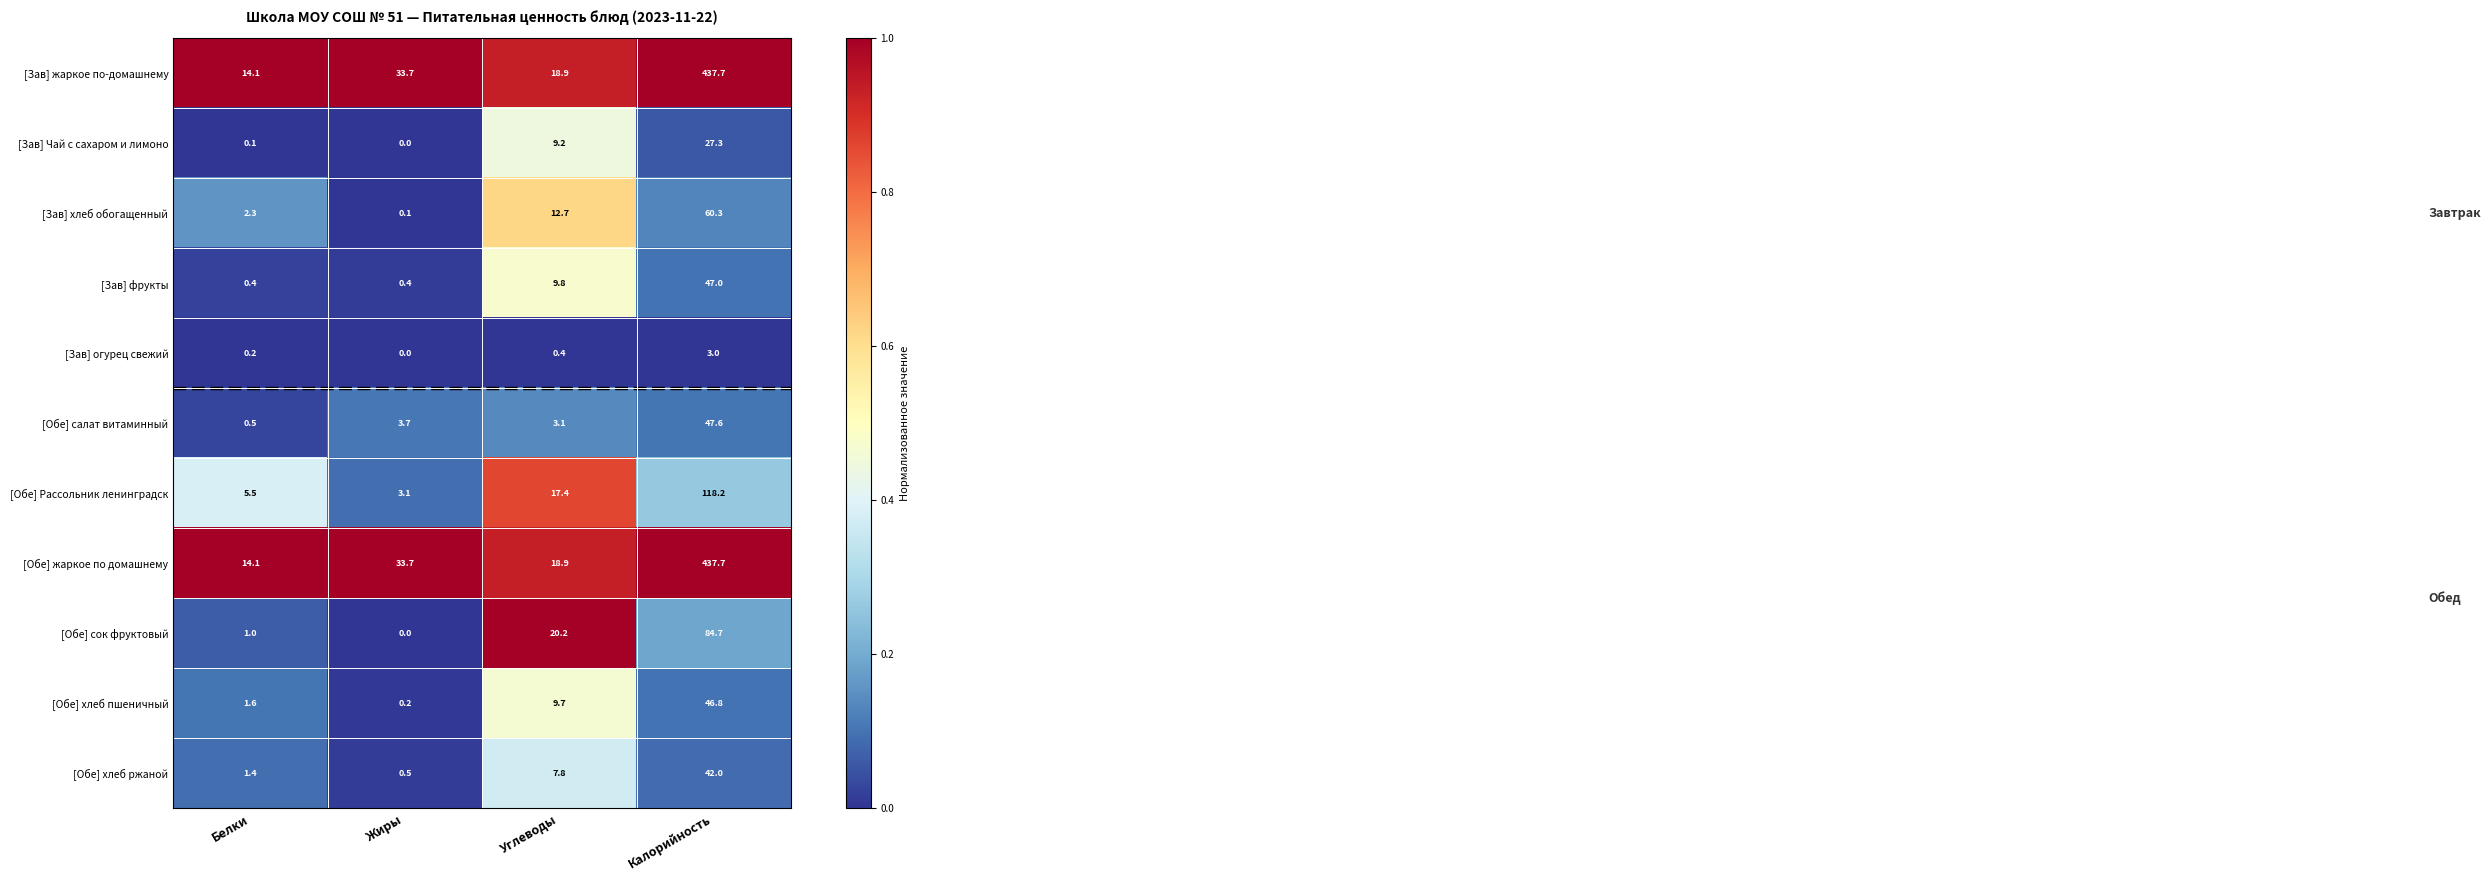

What is the total value across all series at Углеводы?

128.1